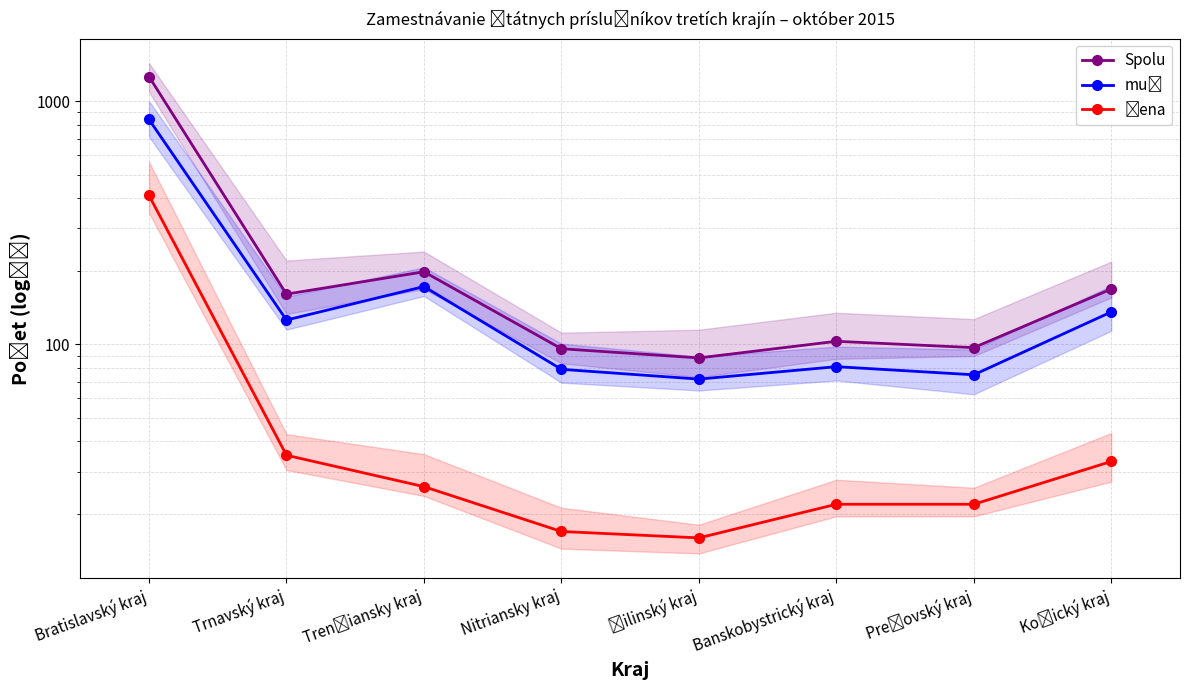

How many categories are shown in the chart?

8